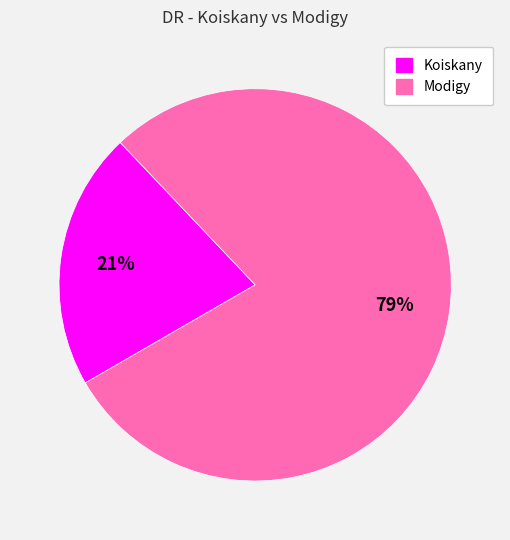

Is it true that Modigy is 79% of the pie?

True